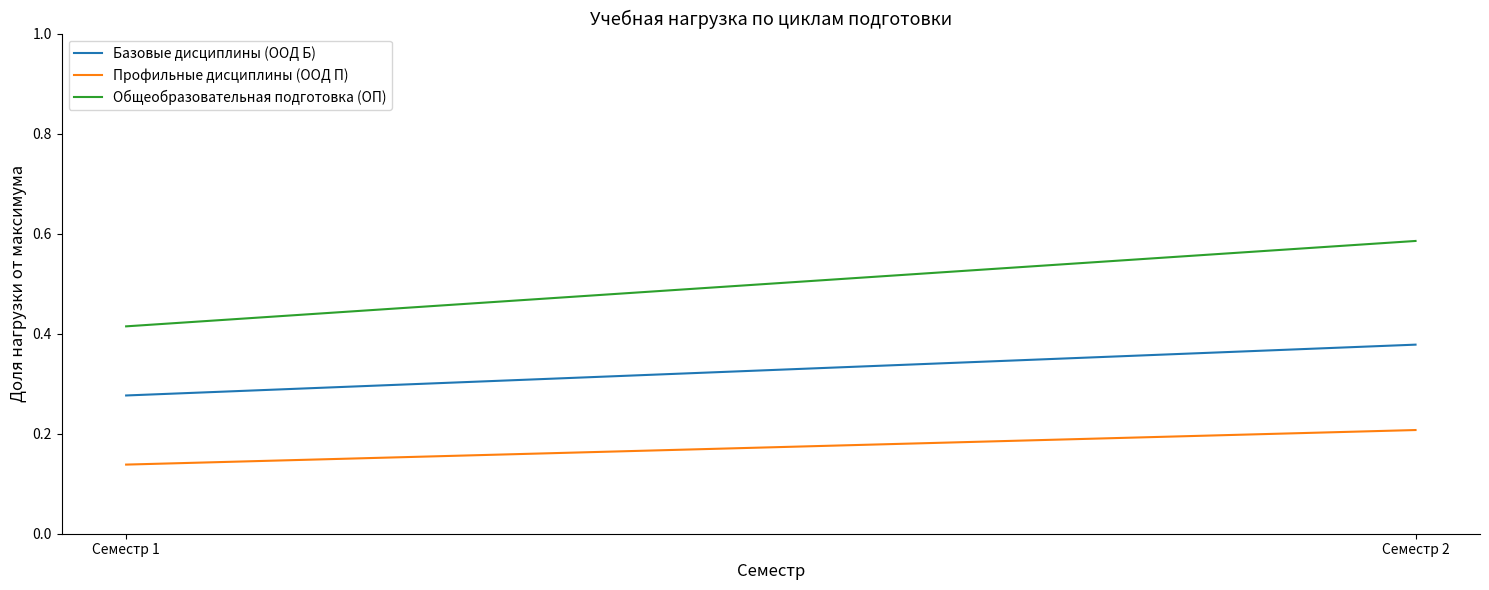

Reading left to right, extract all data points from this chart.

Базовые дисциплины (ООД Б): 0.3	0.4
Профильные дисциплины (ООД П): 0.1	0.2
Общеобразовательная подготовка (ОП): 0.4	0.6